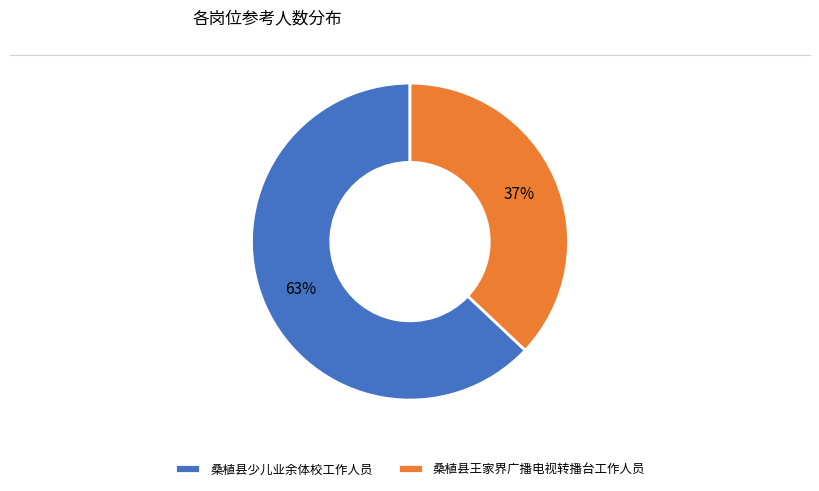

Rank the categories by value from lowest to highest.

桑植县王家界广播电视转播台工作人员, 桑植县少儿业余体校工作人员